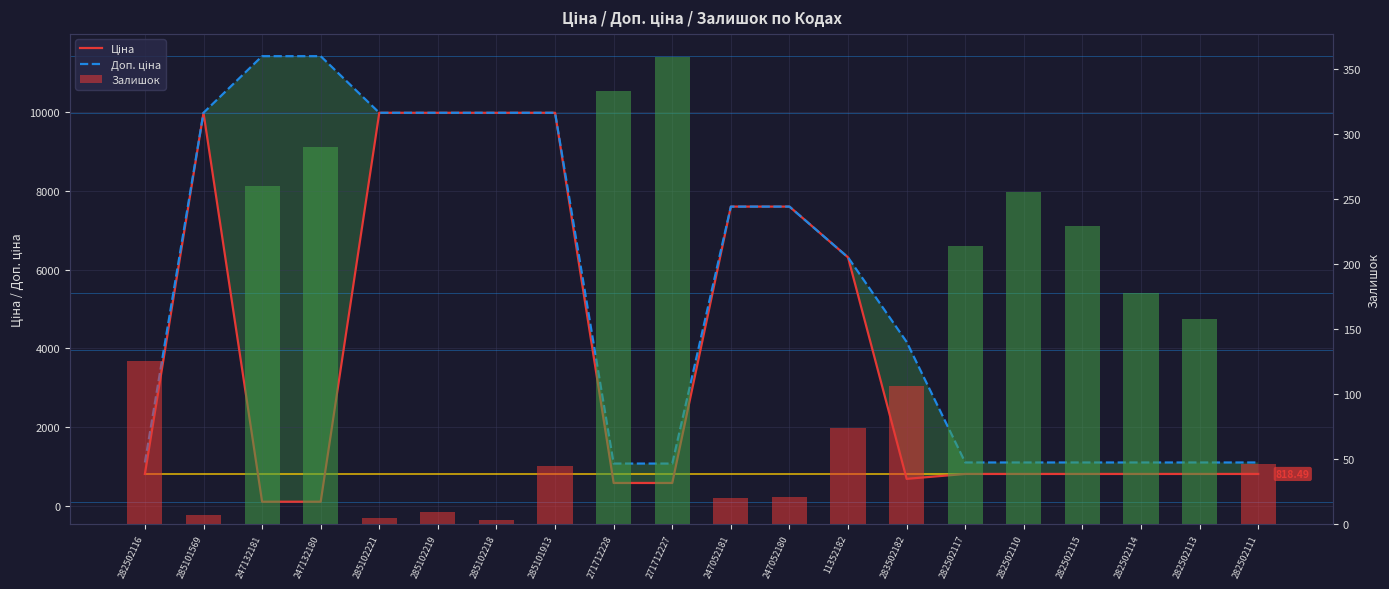

Where does the Залишок series first go above 125?

247132181